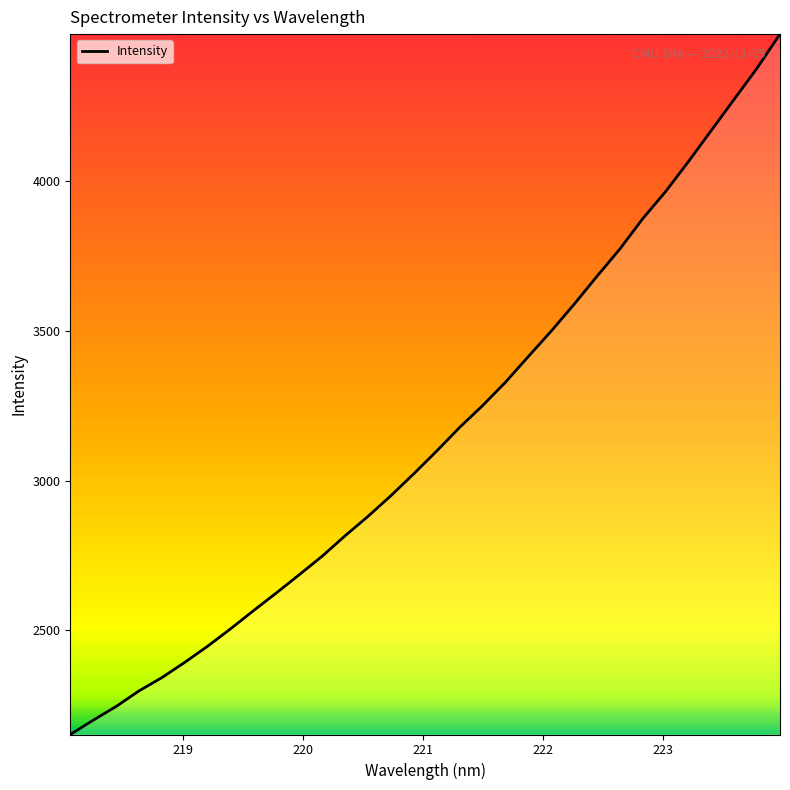

What is the minimum value shown in the chart?

2152.6